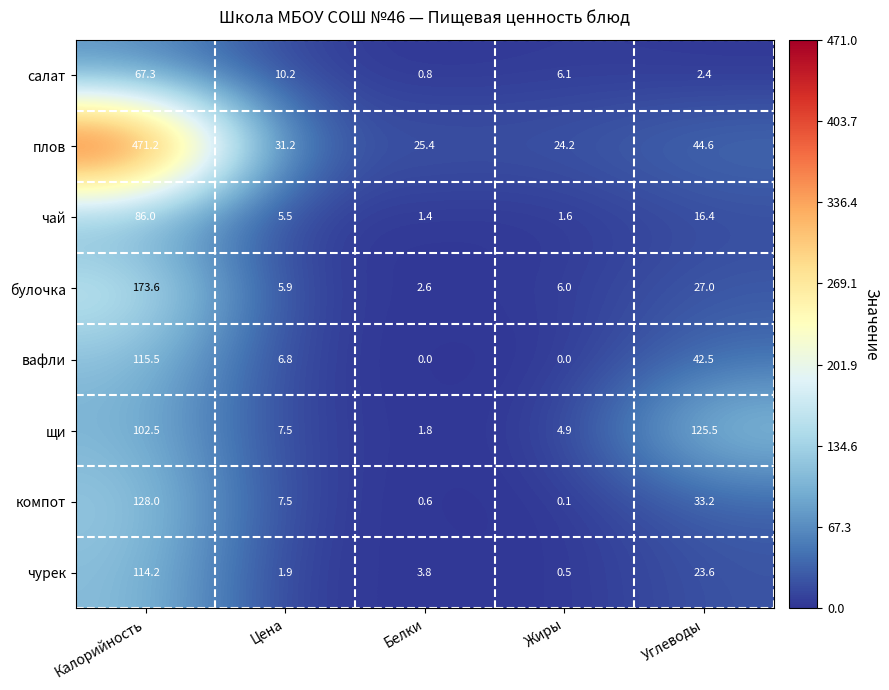

Is the value of чурек at Цена greater than the value of вафли at Цена?

No